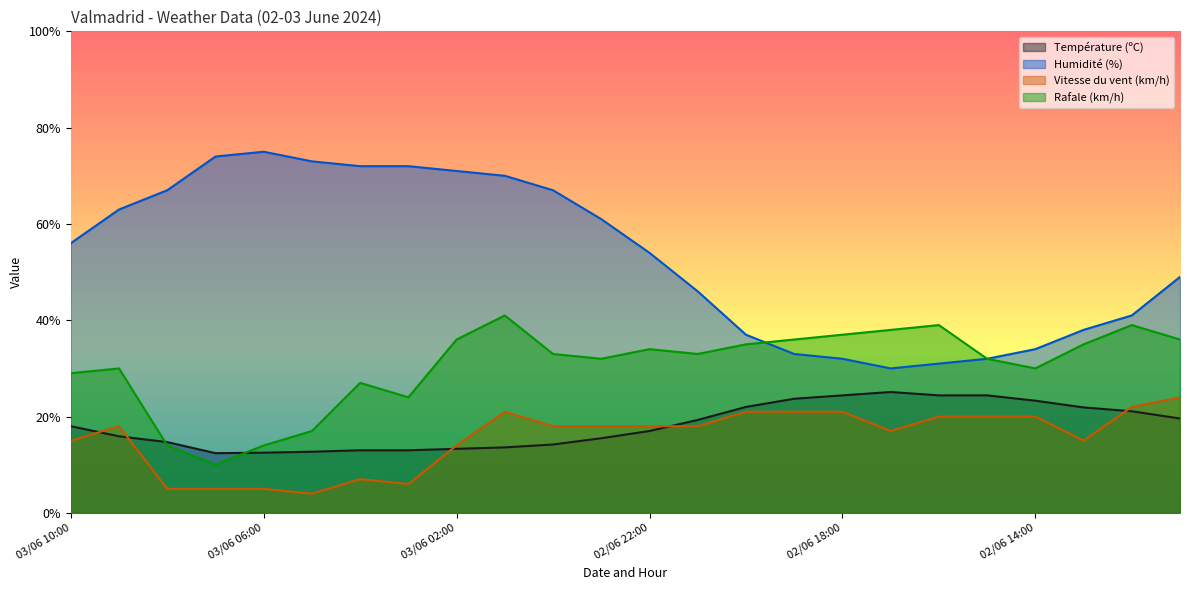

Does the chart have visible grid lines?

No